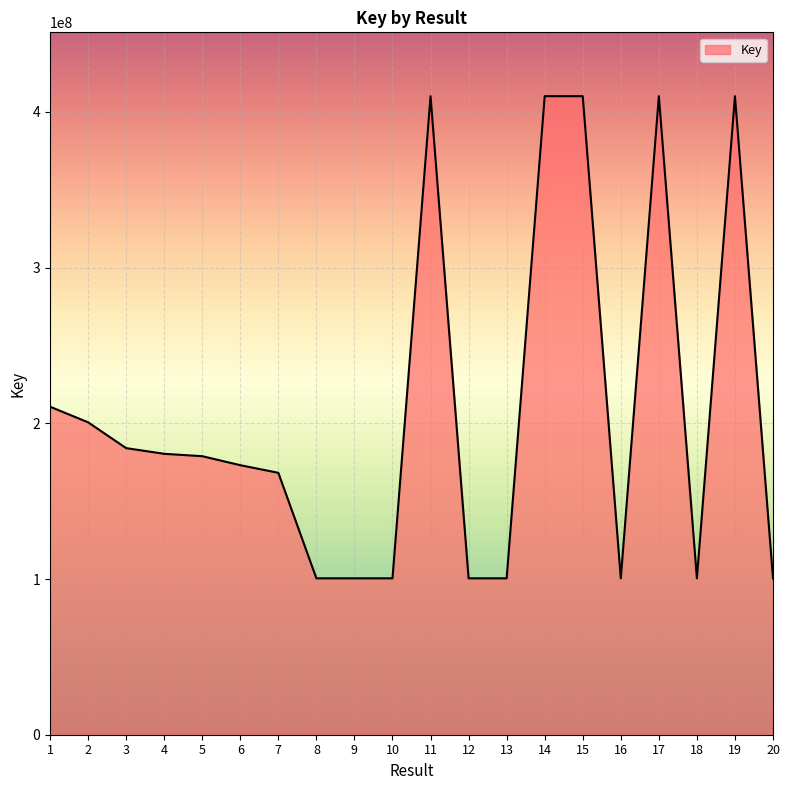

What is the difference between the maximum and minimum values?

309619261